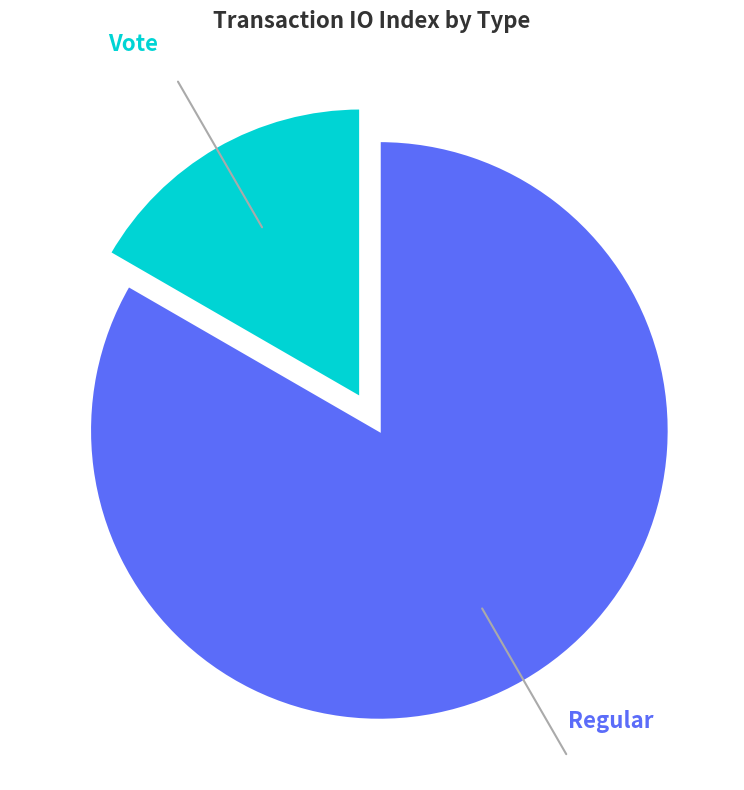

What is the largest slice in the pie chart?

Regular